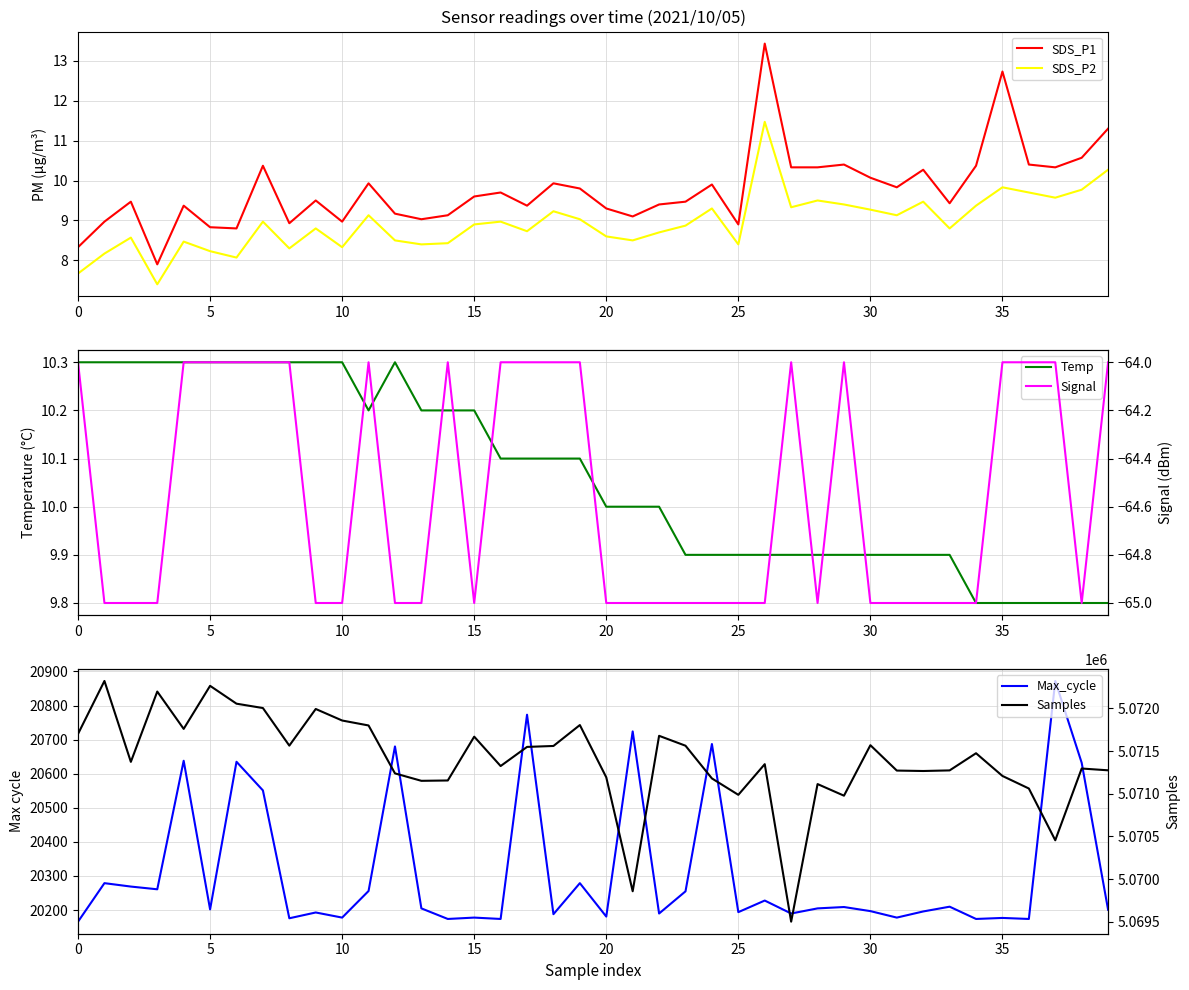

True or false: SDS_P2 and SDS_P1 cross at least once.

False